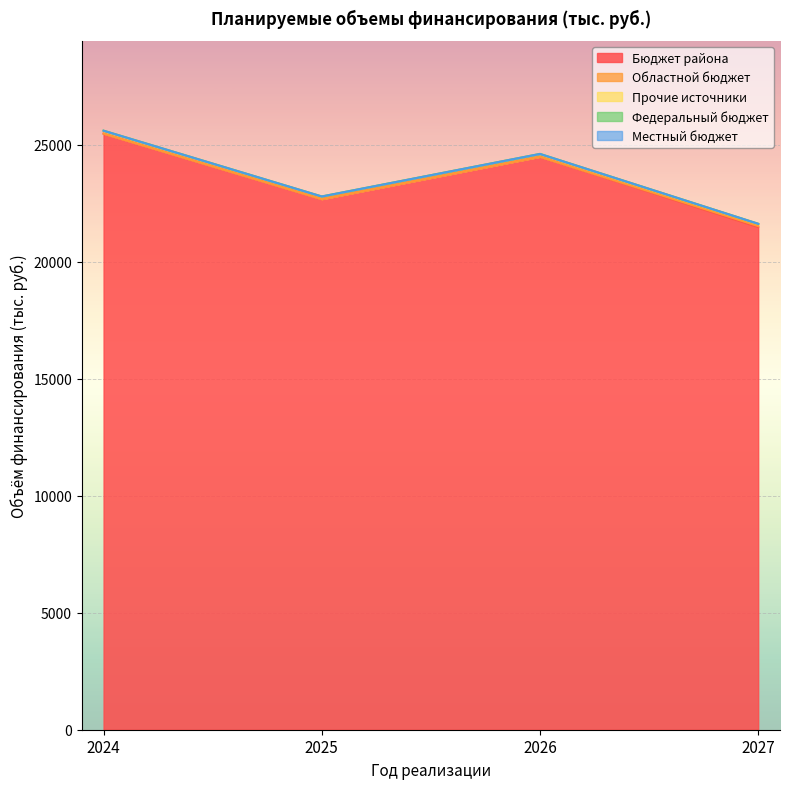

Reading right to left, transcribe all the data shown in this chart.

Бюджет района: 21482.4	24488.1	22678.0	25476.6
Областной бюджет: 43.0	0.0	0.0	0.0
Прочие источники: 98.1	121.1	112.2	126.0
Федеральный бюджет: 0.0	0.0	0.0	0.0
Местный бюджет: 0.0	0.0	0.0	0.0